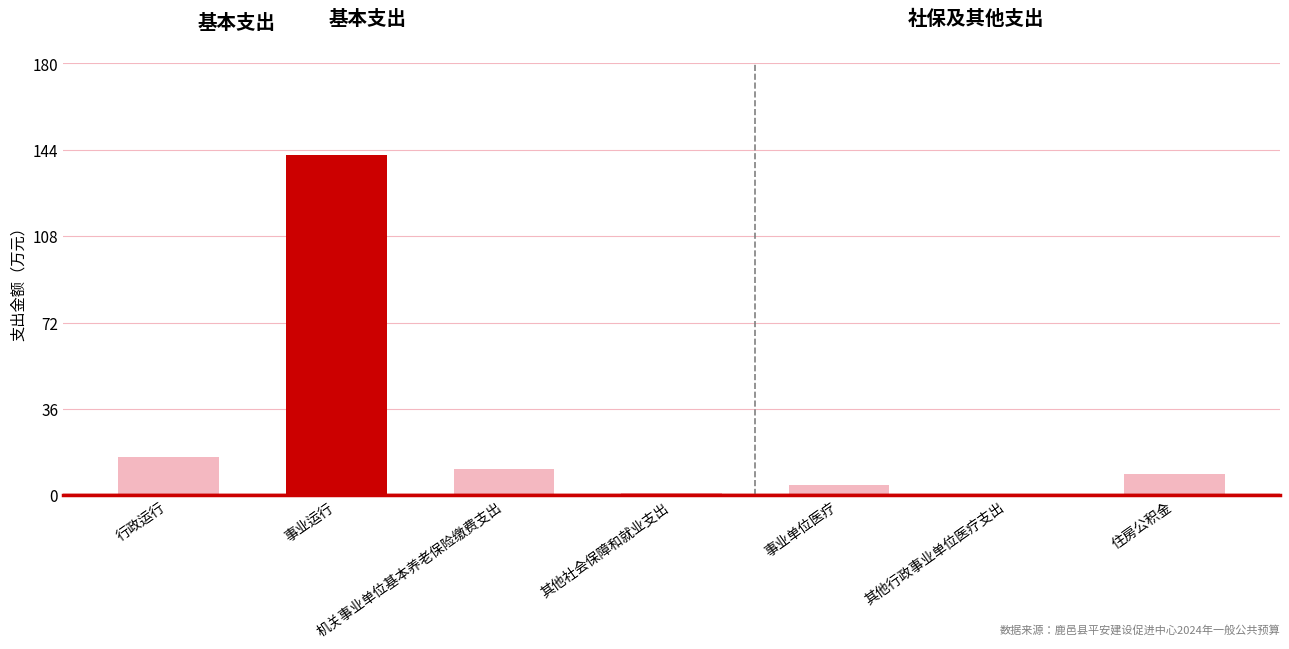

What is the sum of the values at 住房公积金 and 事业运行?

150.5